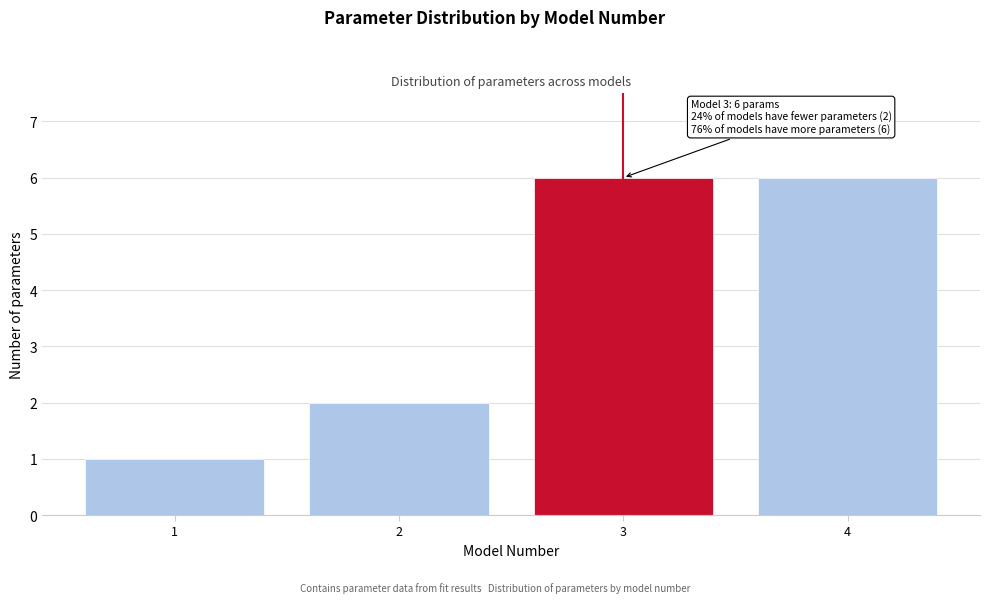

Reading left to right, list all the values displayed in this chart.

1	2	6	6